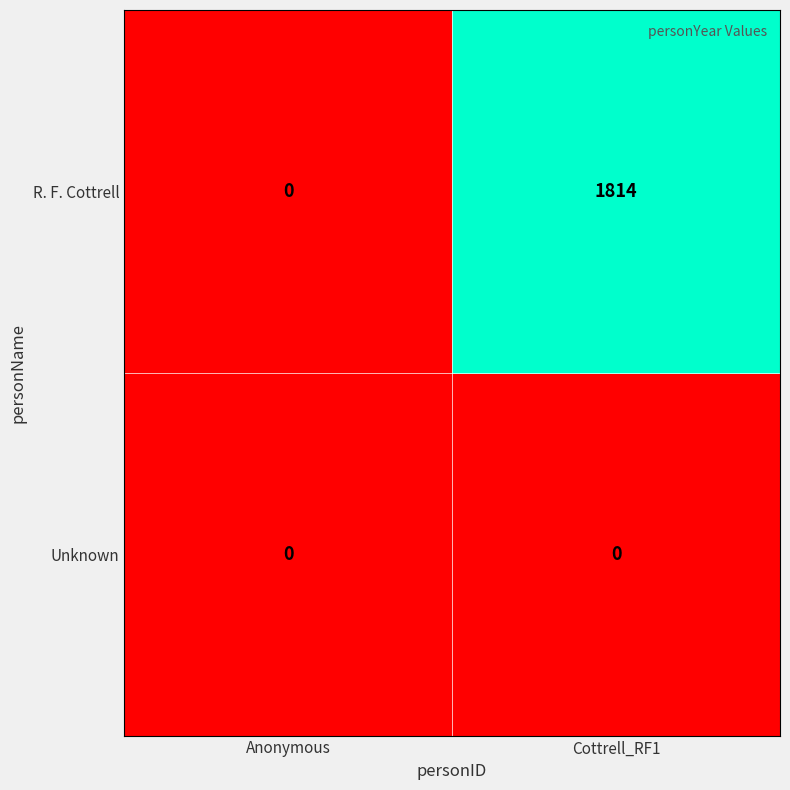

What is the difference between the maximum and minimum values in the R. F. Cottrell series?

1814